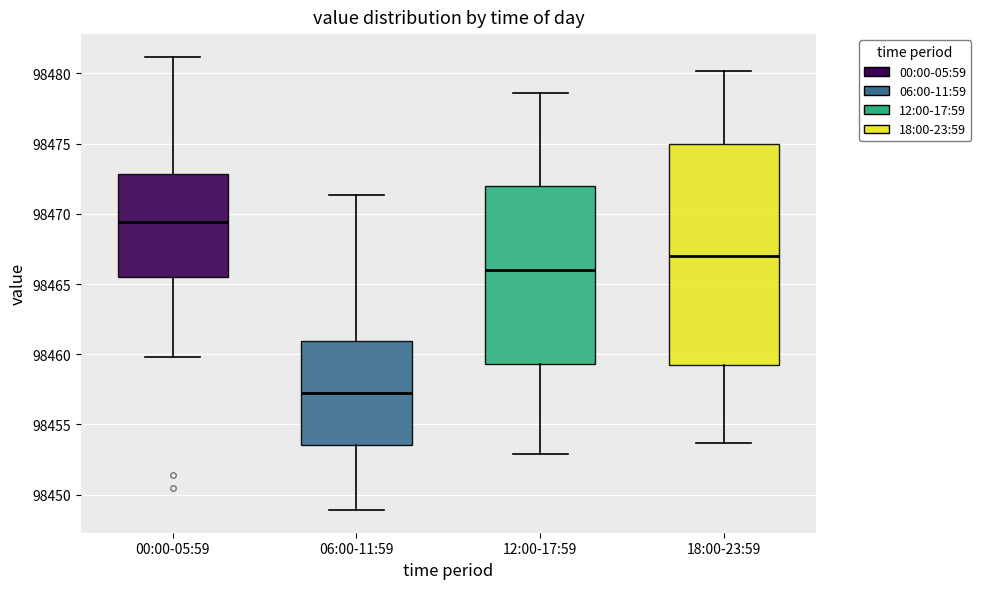

Reading left to right, transcribe this box plot: for each box, give where its median line is, the range the box spans, and where its two whiskers end, as read against the y-axis. The values are not printed on the chart, so give them approximately, as read against the axis.

00:00-05:59: median 98469.5, box 98465.5 to 98473.0, whiskers 98460.0 to 98481.0
06:00-11:59: median 98457.0, box 98453.5 to 98461.0, whiskers 98449.0 to 98471.5
12:00-17:59: median 98466.0, box 98459.5 to 98472.0, whiskers 98453.0 to 98478.5
18:00-23:59: median 98467.0, box 98459.5 to 98475.0, whiskers 98453.5 to 98480.0